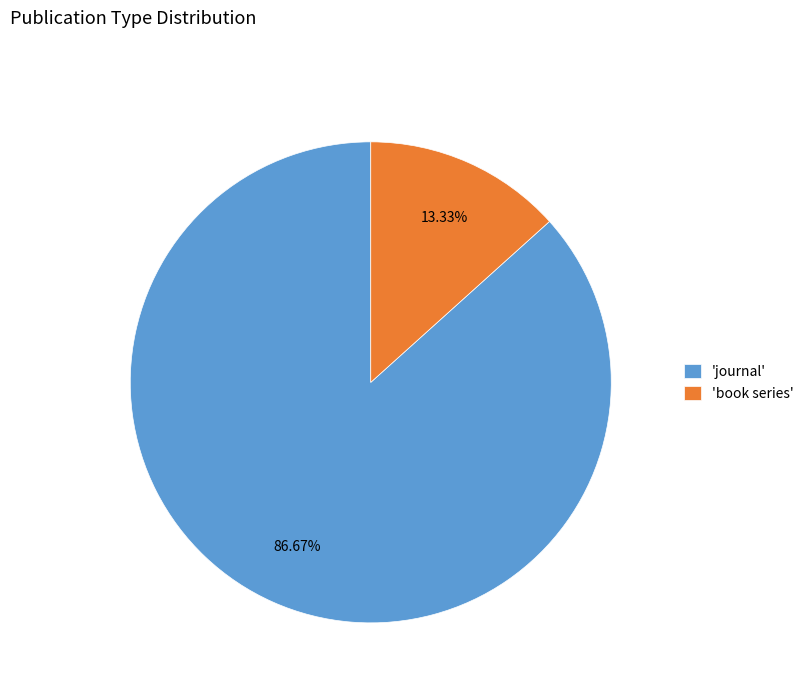

How many slices are in this pie chart?

2